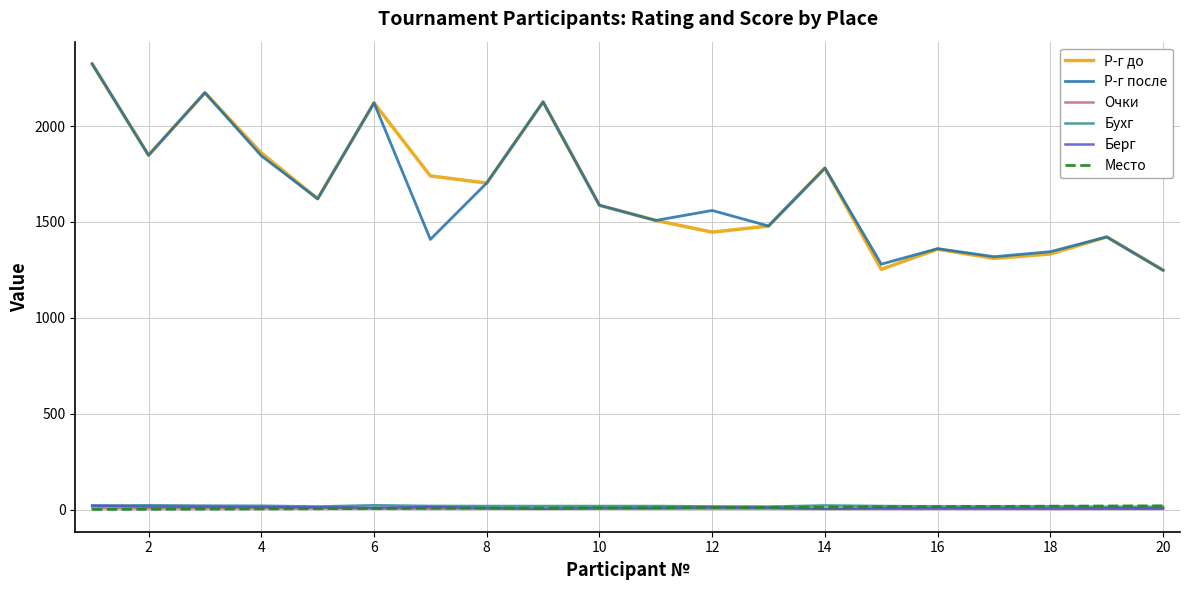

True or false: Р-г до has more than 1 interior local peaks.

True